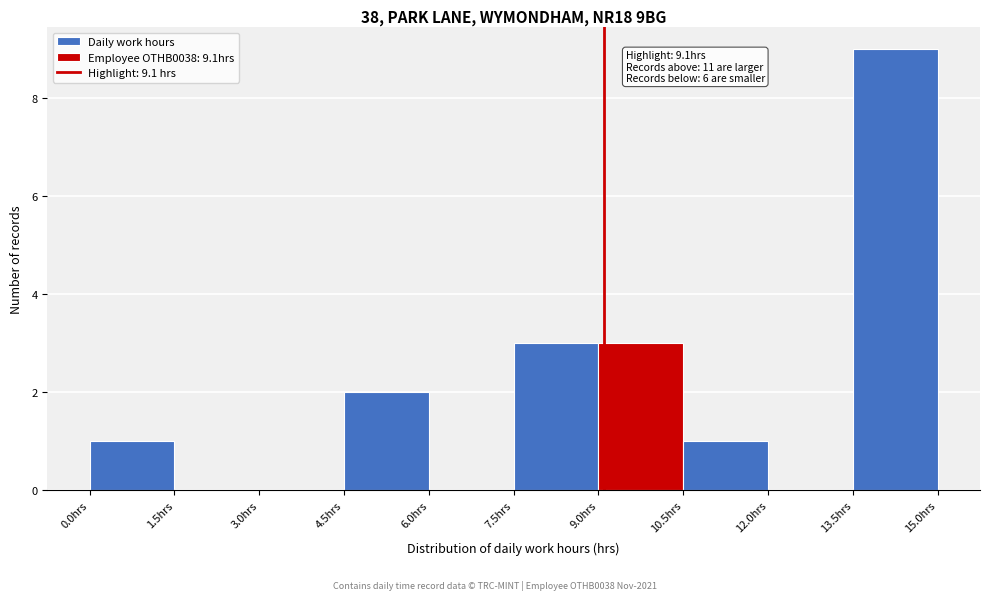

Over which range of the x-axis is the bar tallest?

13.5 to 15.0